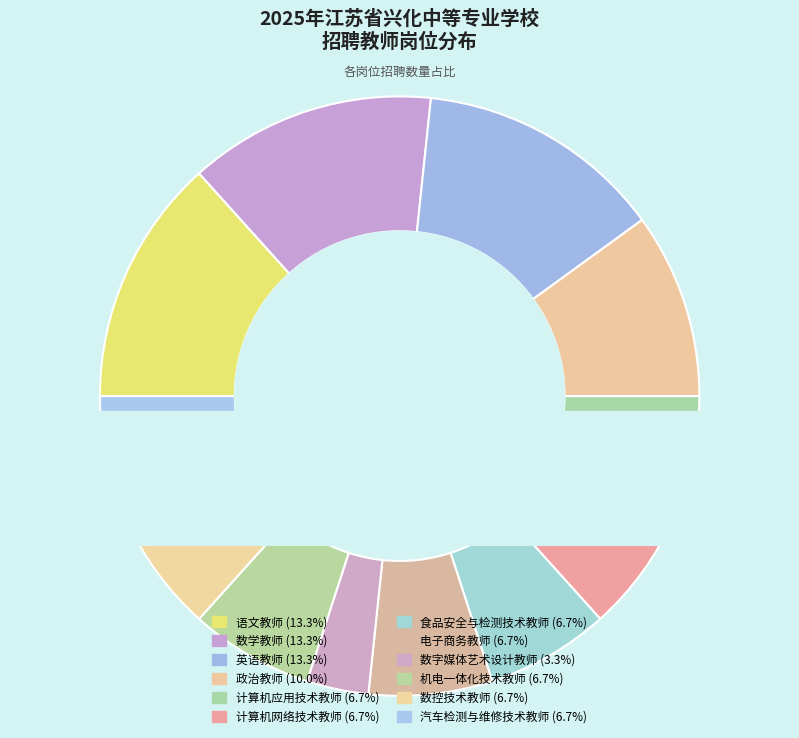

What percentage do 语文教师 and 机电一体化技术教师 together represent?

20.0%